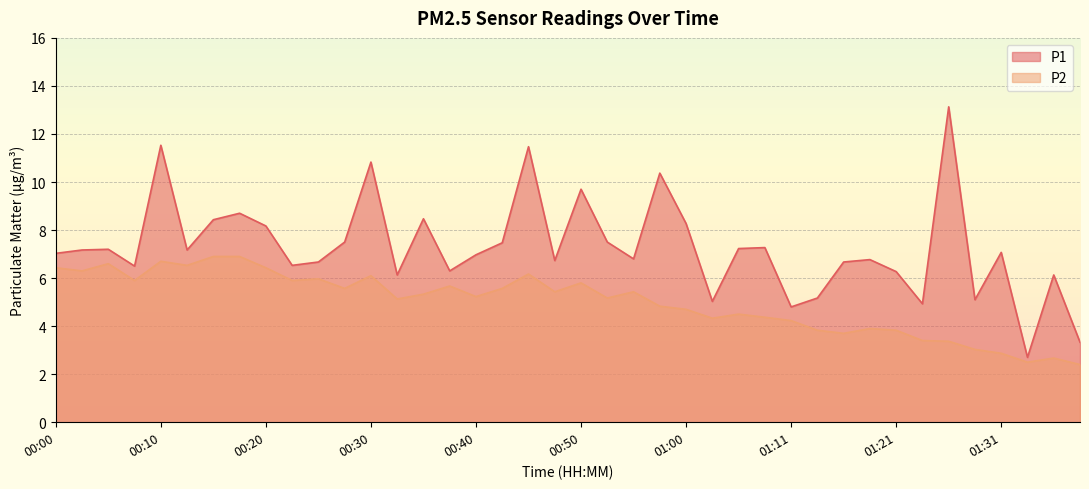

List the series in order of their overall mean, lowest first.

P2, P1